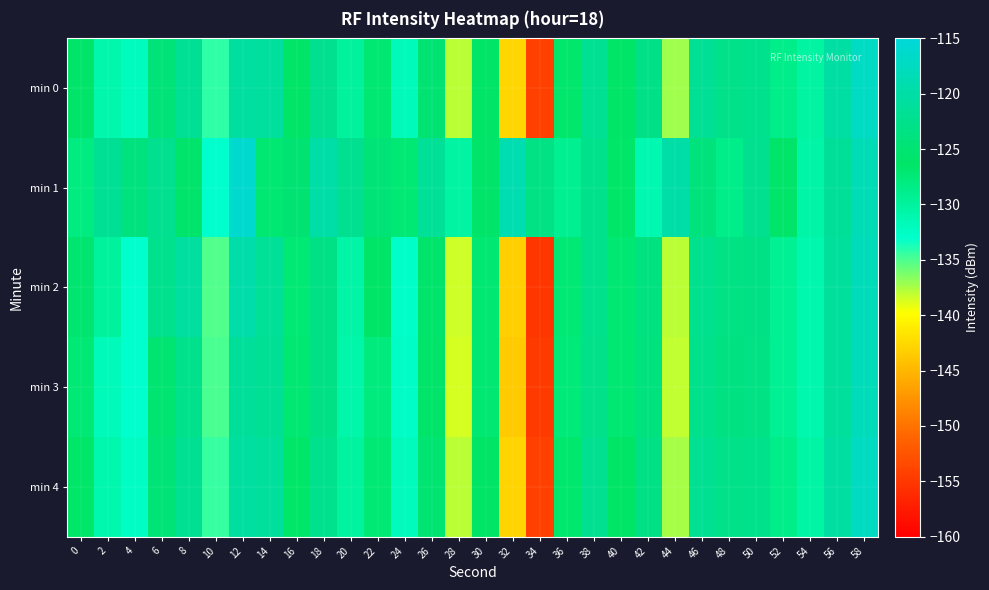

Between 46 and 48, which is larger?

46